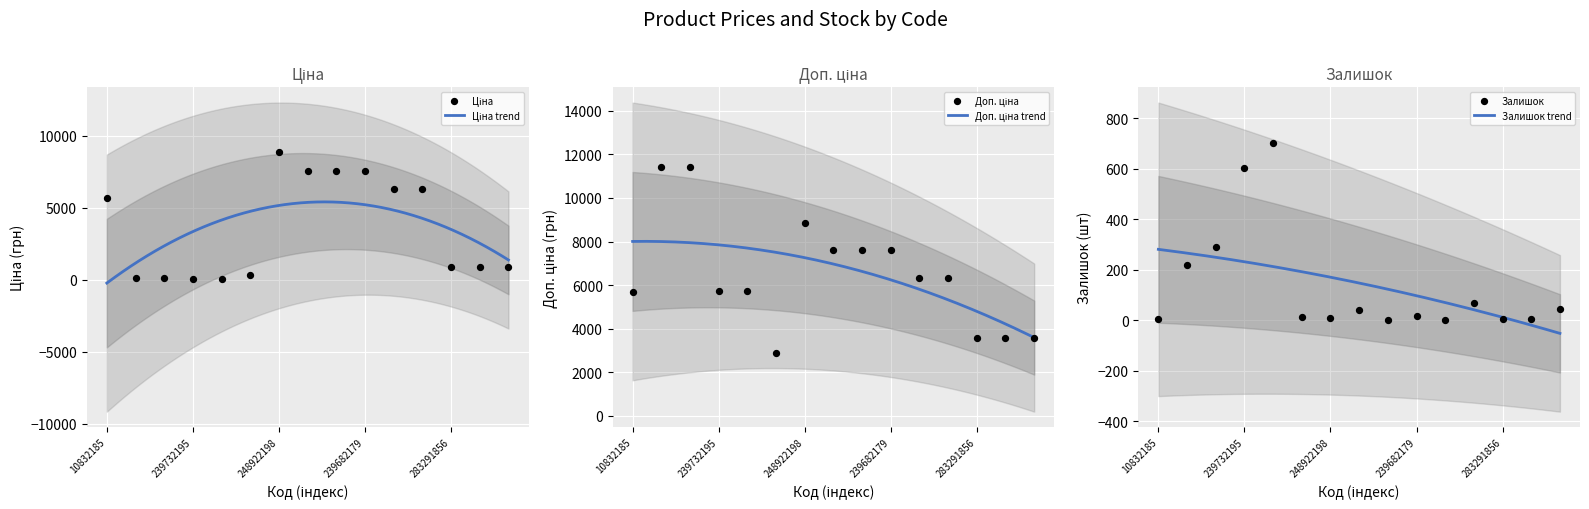

Which series reaches the minimum Y coordinate?

Залишок